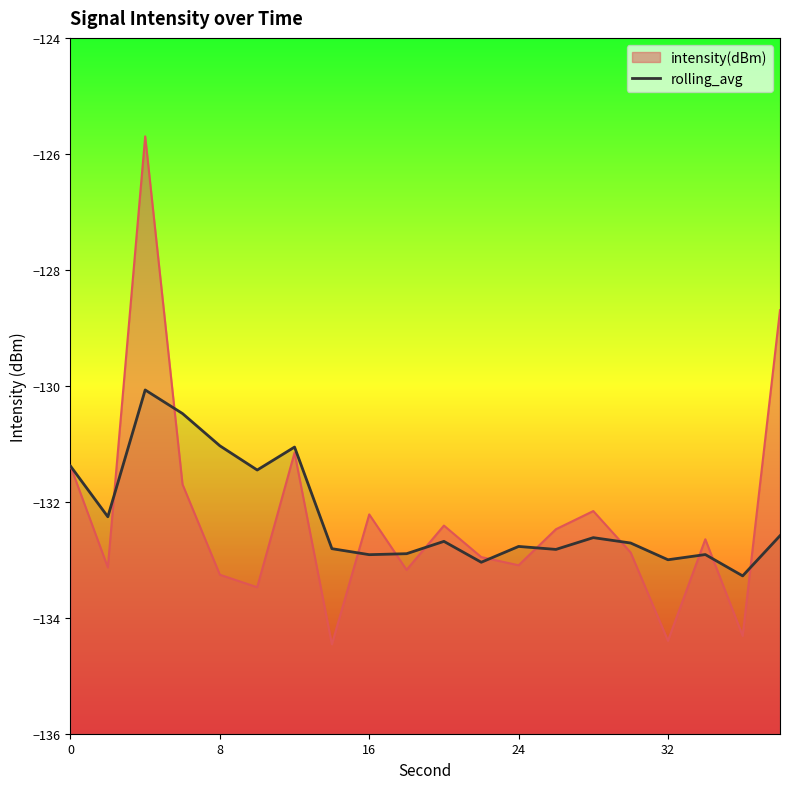

How many points are higher than both their immediate neighbors (excluding endpoints)?

6